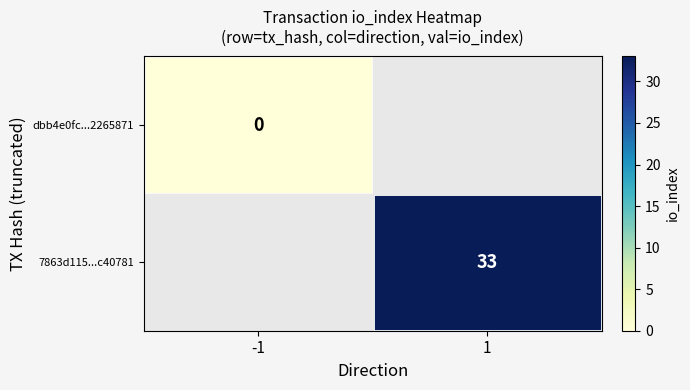

True or false: 7863d115...c40781 has a value of 33 at 1.

True